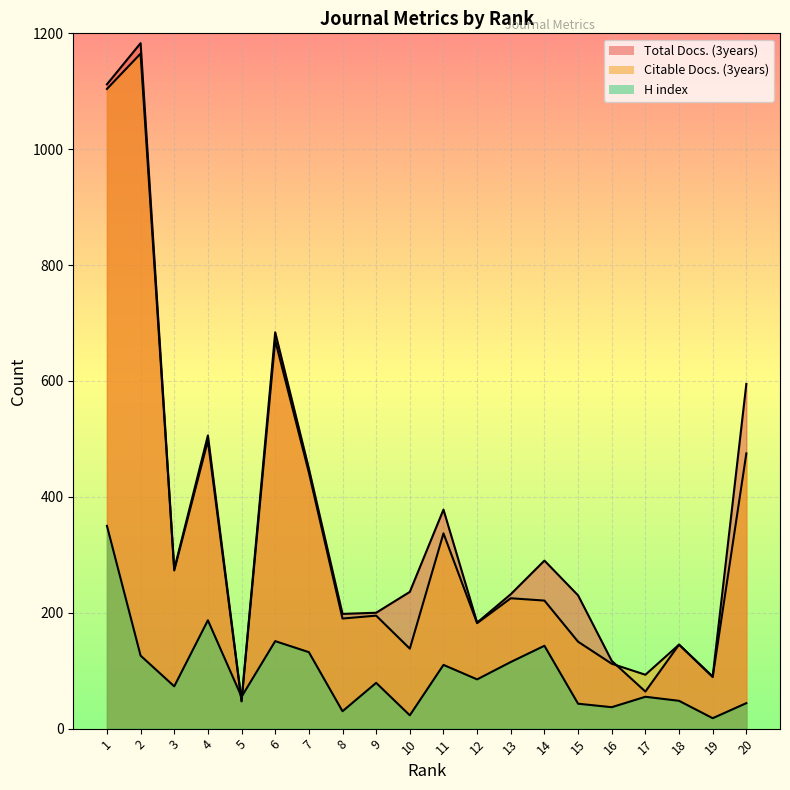

What is the total value across all series at 15?

423